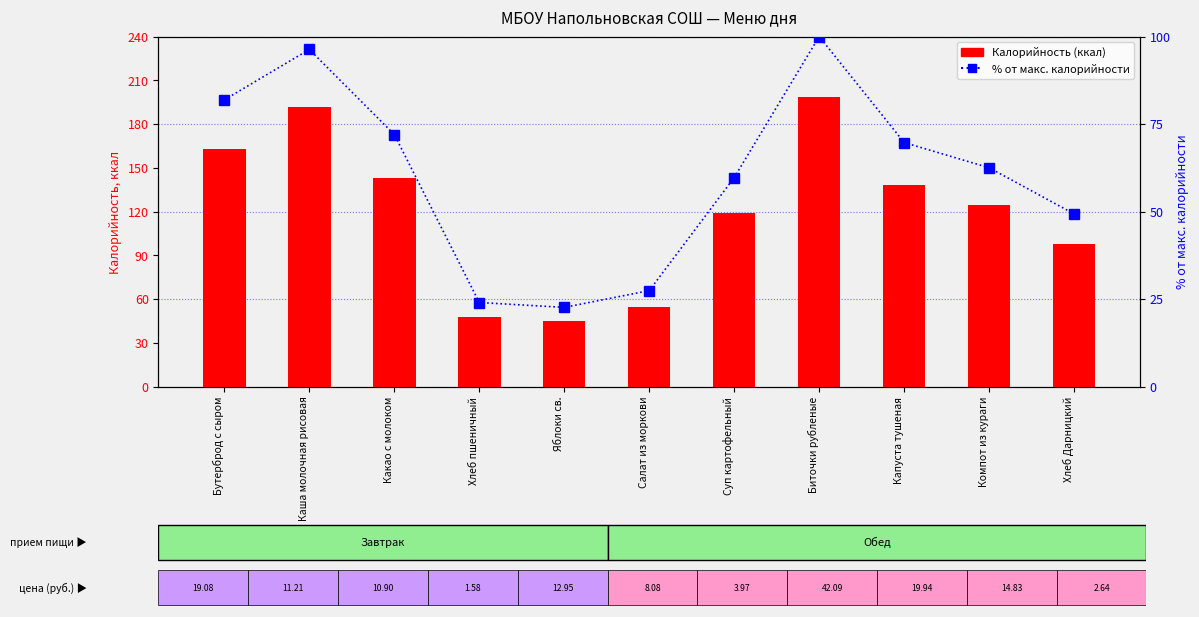

What is the label of the 11th bar from the right?

Бутерброд с сыром